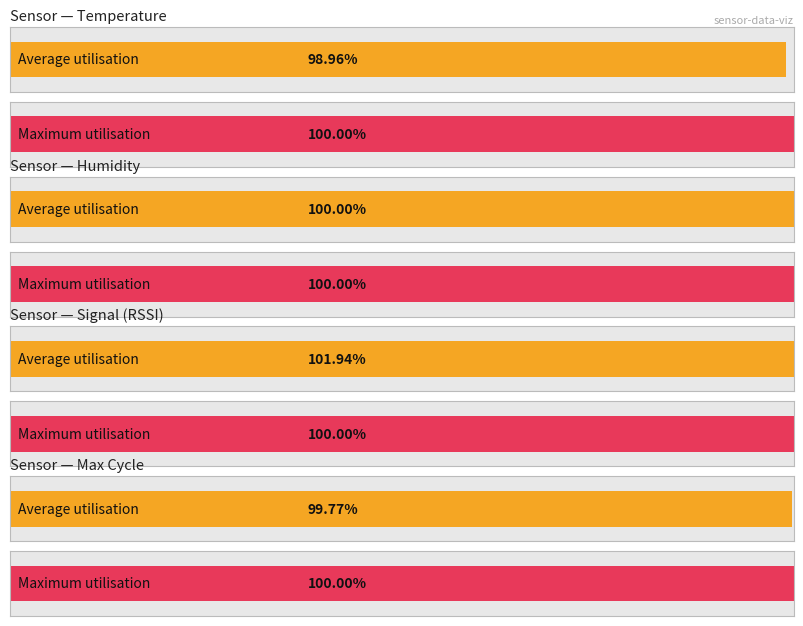

Is it true that Humidity equals 154.8 at 00:05?

False